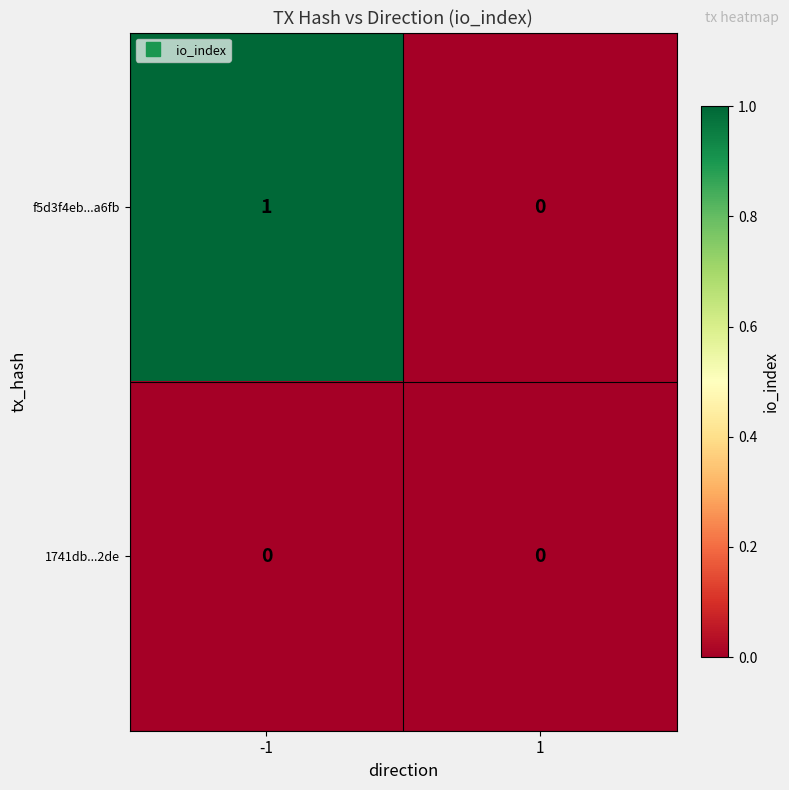

The value of 1741db...2de at 1 is 0. True or false?

True